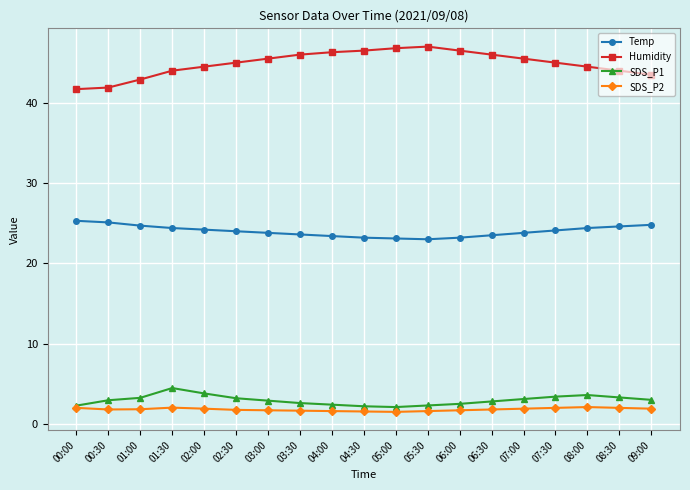

What position from the right is 00:30?

18